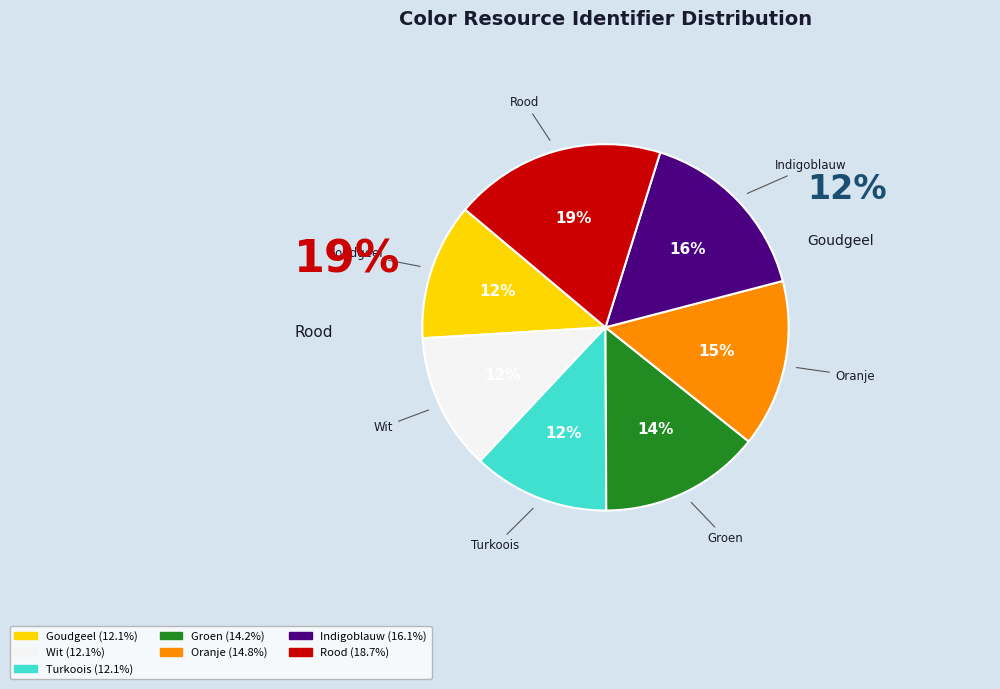

Rank the categories by value from highest to lowest.

Rood, Indigoblauw, Oranje, Groen, Turkoois, Wit, Goudgeel